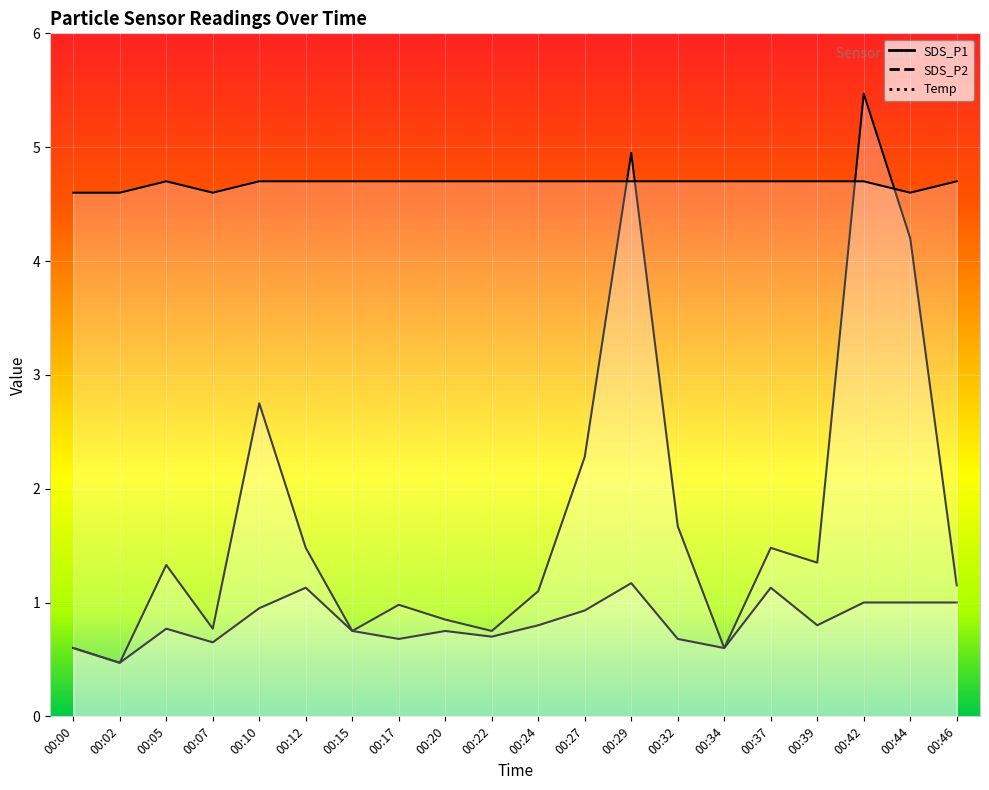

What is the sum of the Temp values at 00:29 and 00:15?

9.4